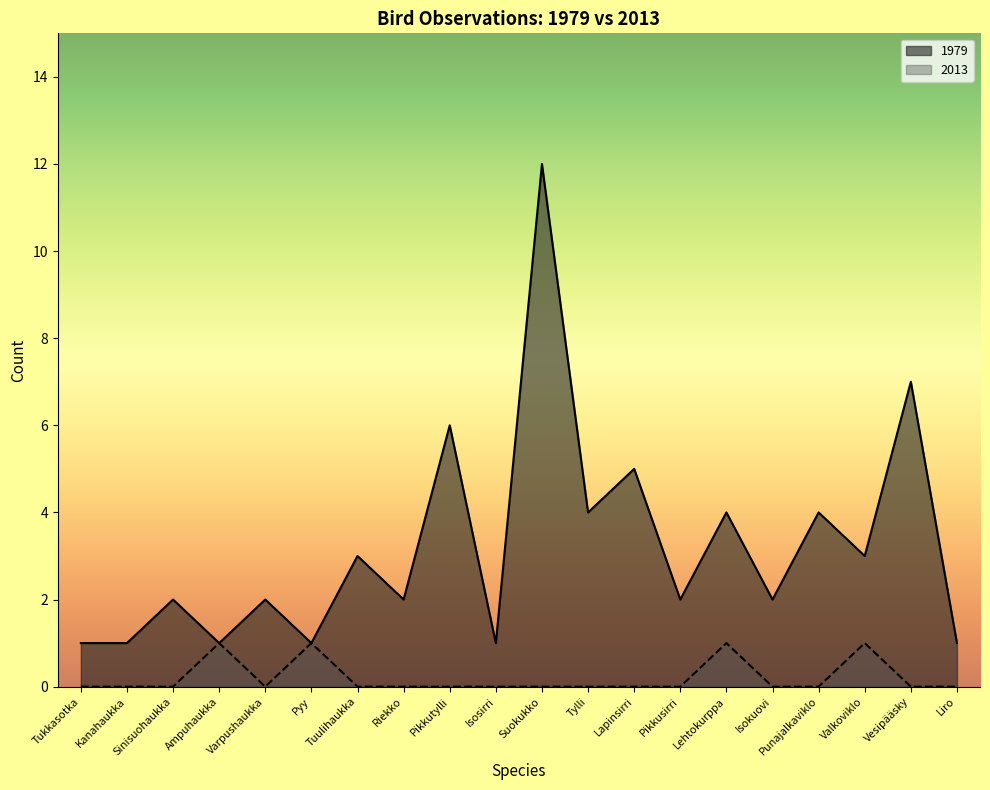

What is the difference between the 1979 values at Lapinsirri and Isokuovi?

3